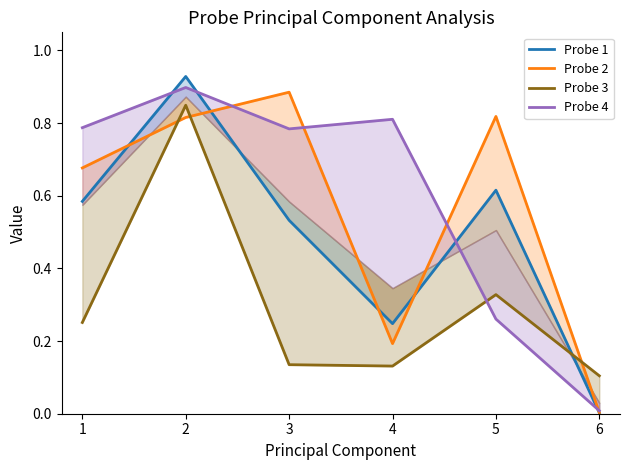

Reading left to right, list all the values displayed in this chart.

Probe 1: 1=0.6	2=0.9	3=0.5	4=0.2	5=0.6	6=0.0
Probe 2: 1=0.7	2=0.8	3=0.9	4=0.2	5=0.8	6=0.0
Probe 3: 1=0.3	2=0.8	3=0.1	4=0.1	5=0.3	6=0.1
Probe 4: 1=0.8	2=0.9	3=0.8	4=0.8	5=0.3	6=0.0